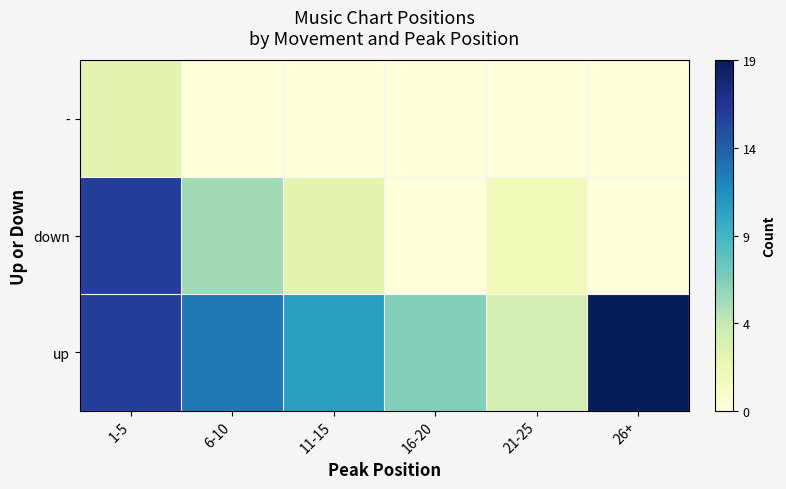

What is the total value across all series at 1-5?

1.8